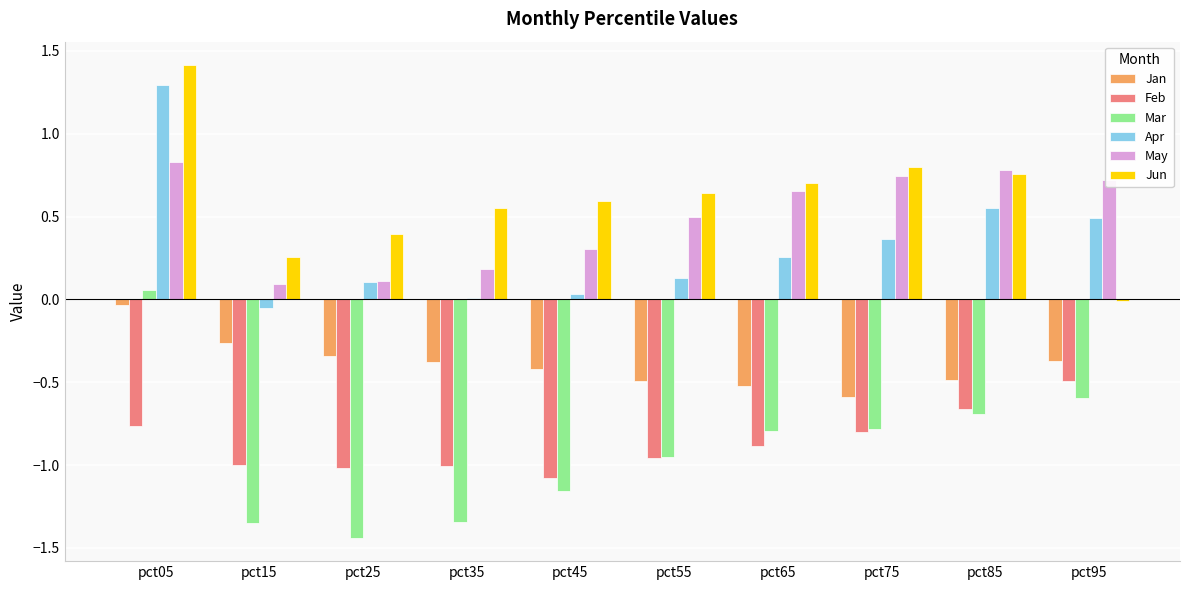

Which series changed the most between pct15 and pct75?

May